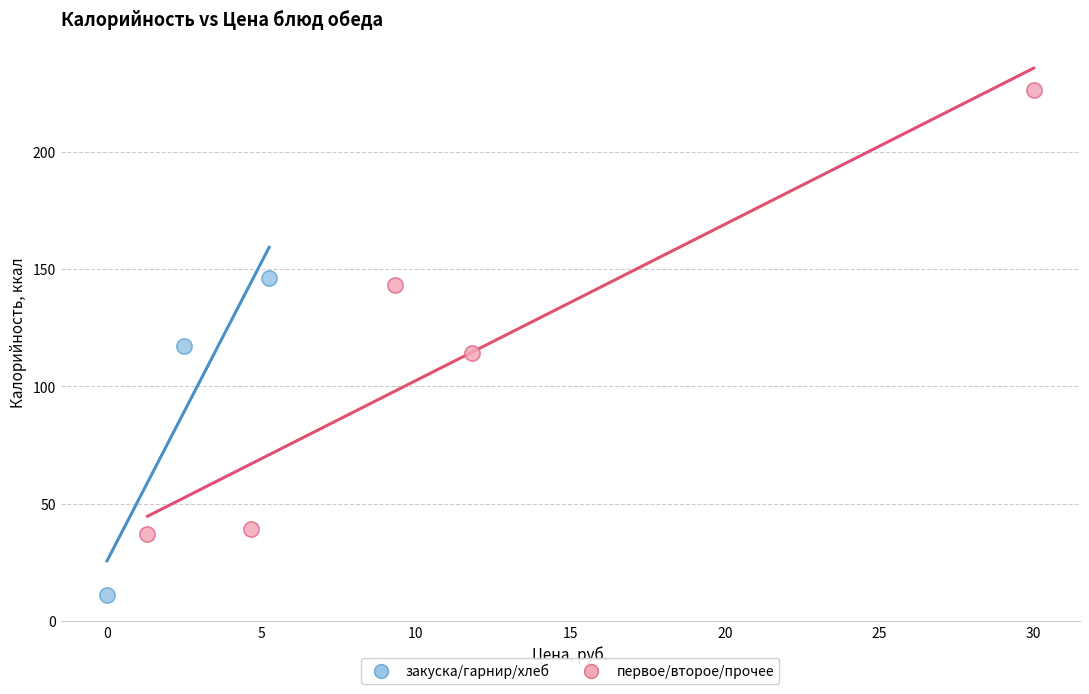

What are all the series names shown in the legend?

закуска/гарнир/хлеб, первое/второе/прочее